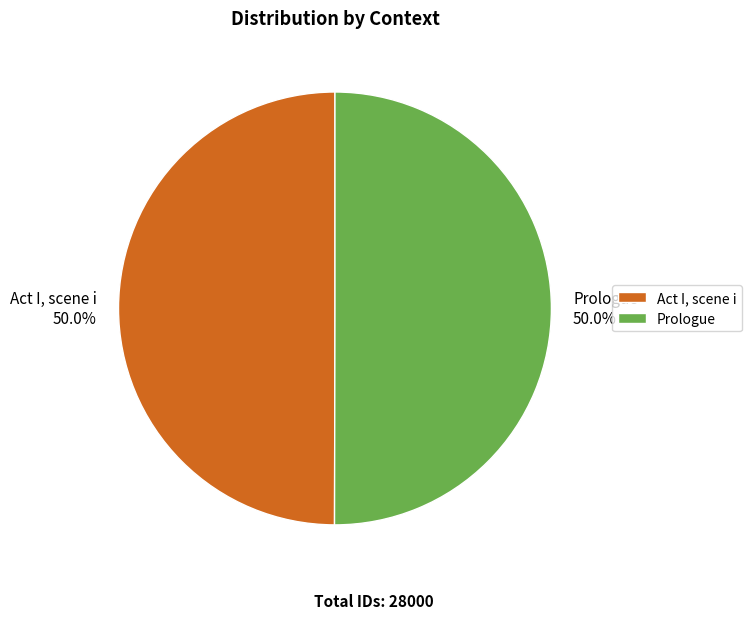

What percentage do Act I, scene i and Prologue together represent?

100.0%